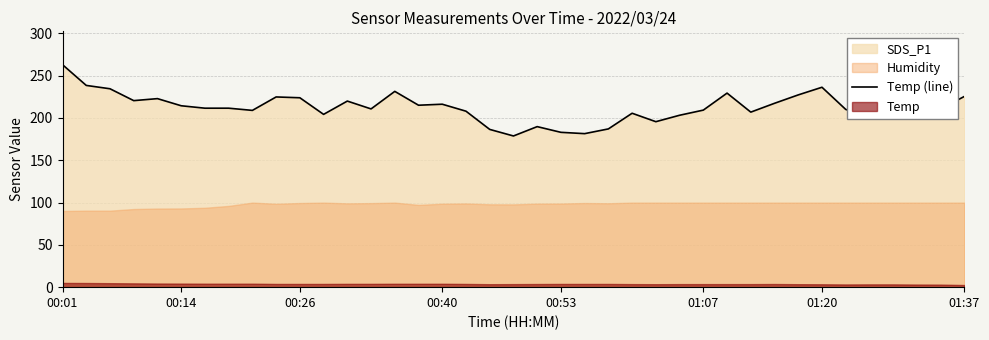

How many points are lower than both their immediate neighbors (excluding endpoints)?

11